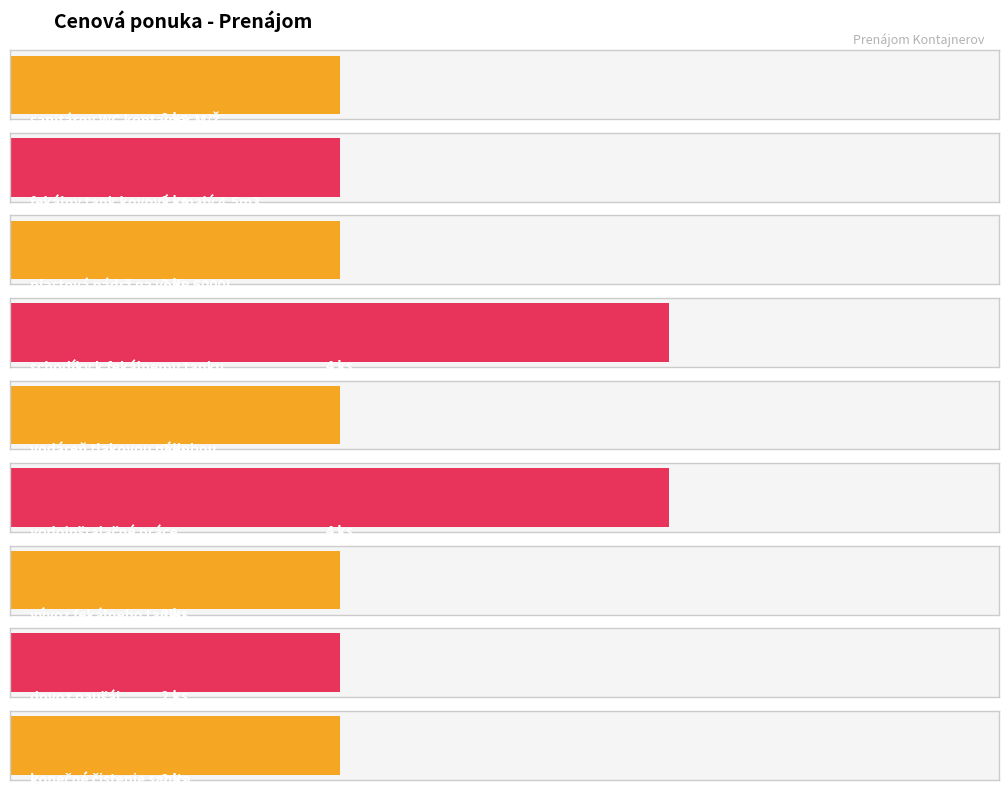

How many values are between 2 and 3?

7